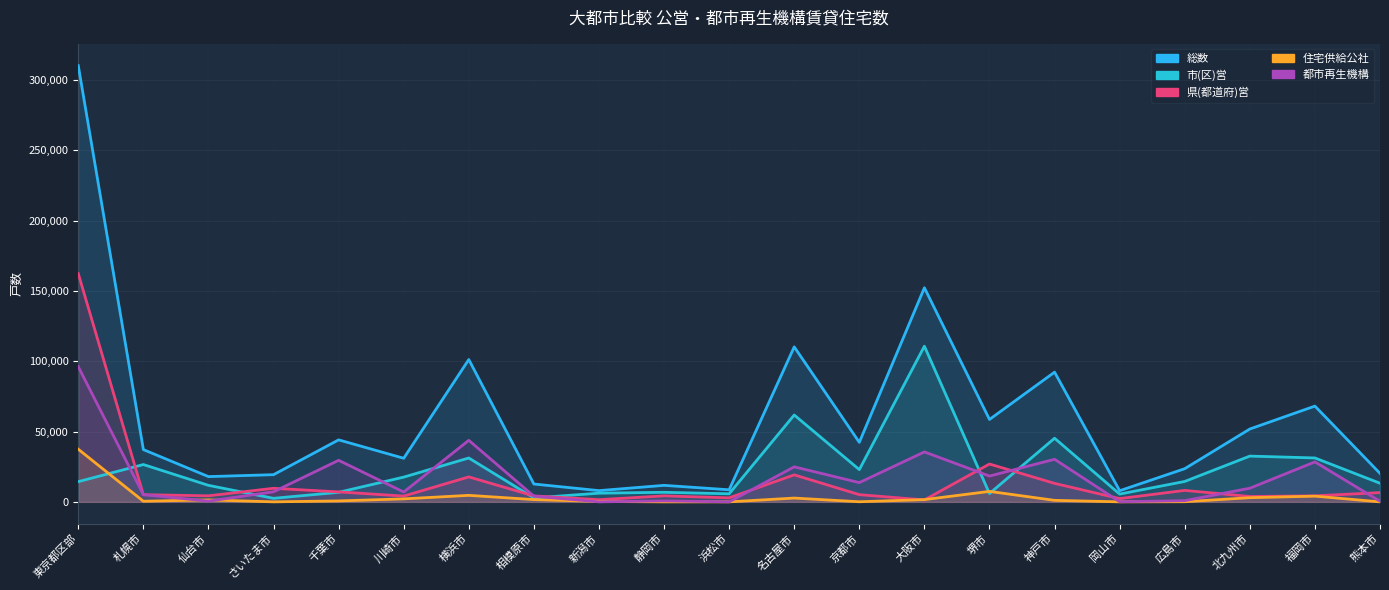

What is the spread (max minus min) of values at 仙台市?

17430